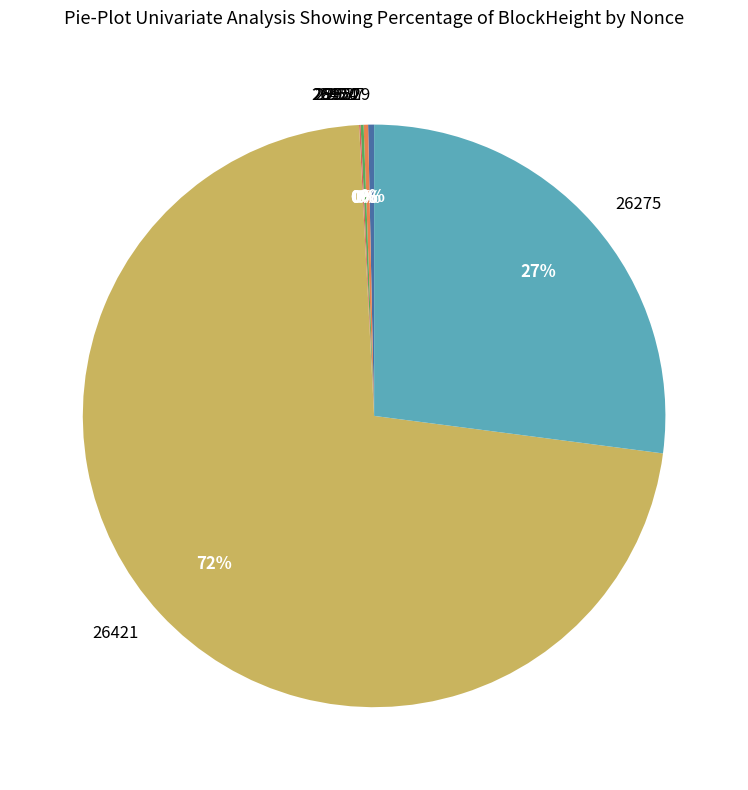

The 26950 slice represents 1% of the pie. True or false?

False